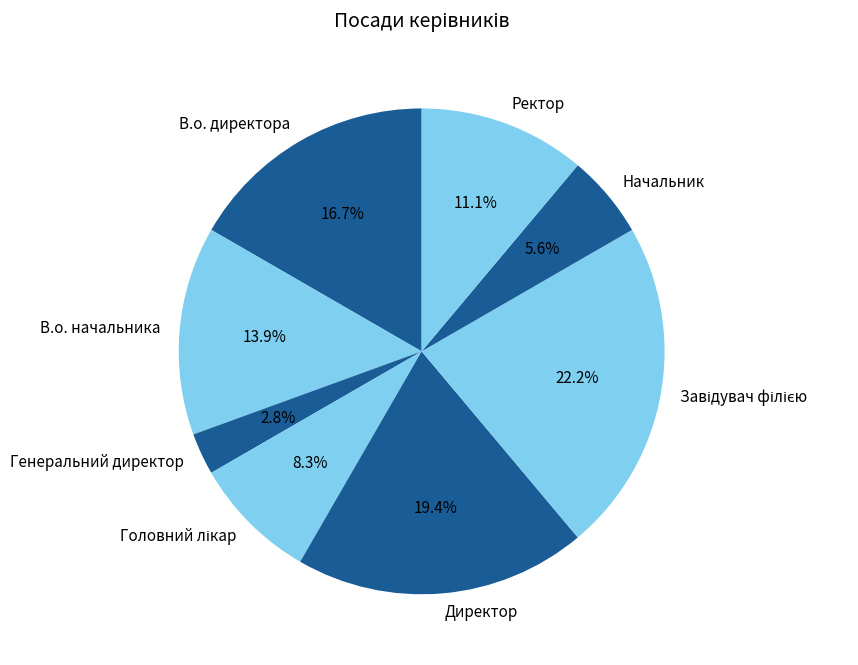

How many slices are in this pie chart?

8